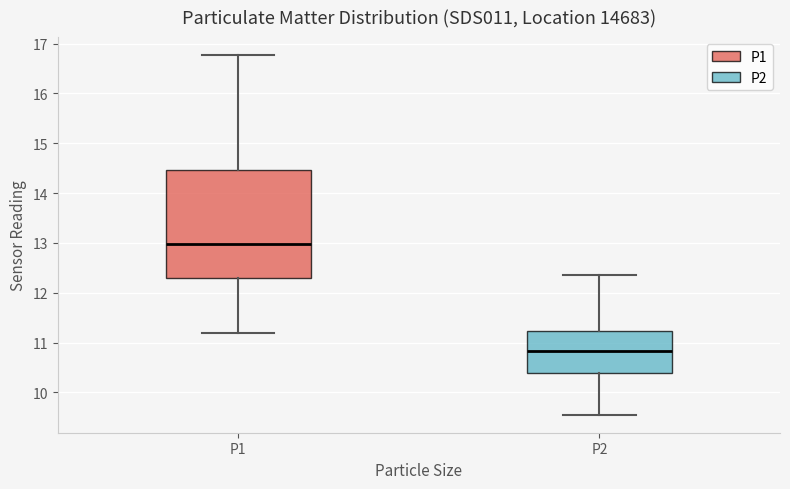

Comparing the boxes themselves (not the whiskers), which one is the tallest?

P1